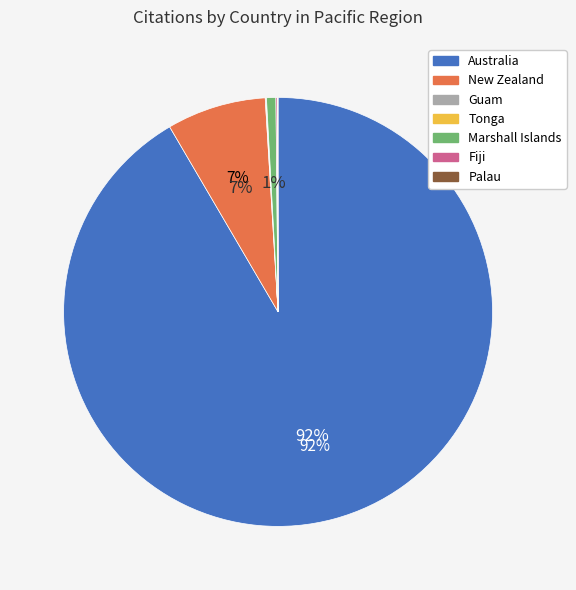

The Marshall Islands slice represents 1% of the pie. True or false?

True